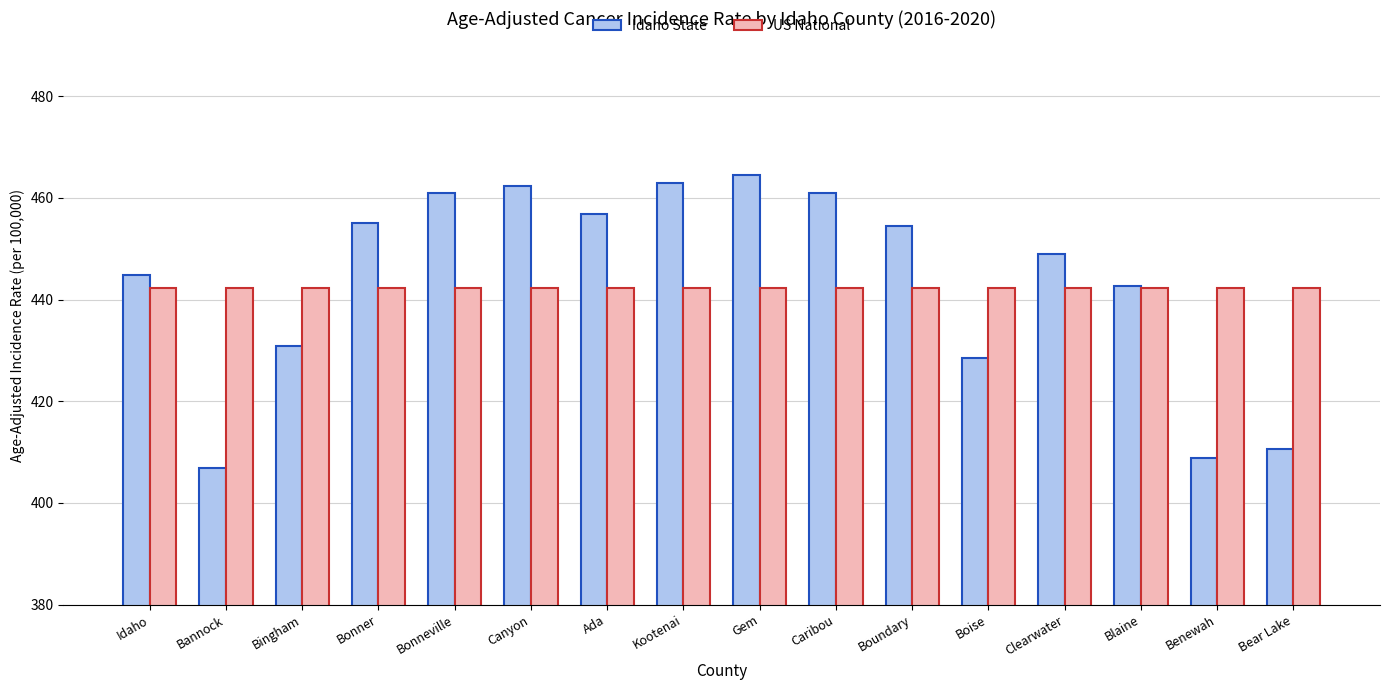

Which series has the largest range (max minus min)?

Idaho State